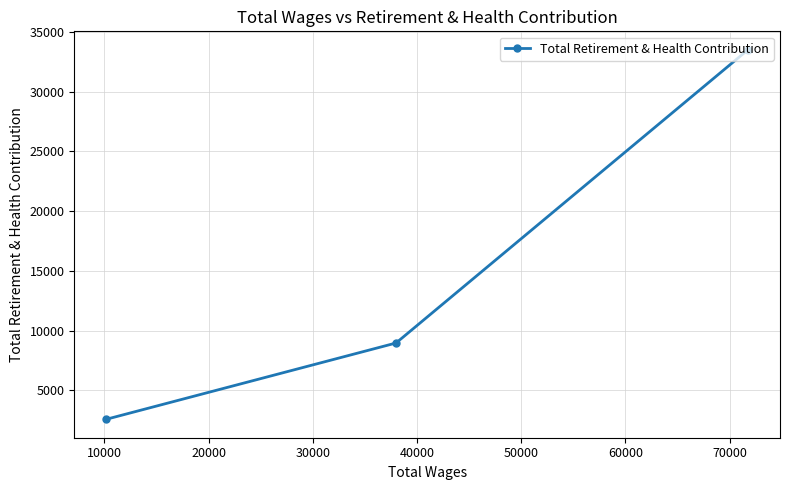

What is the difference between the maximum and second lowest values?

24556